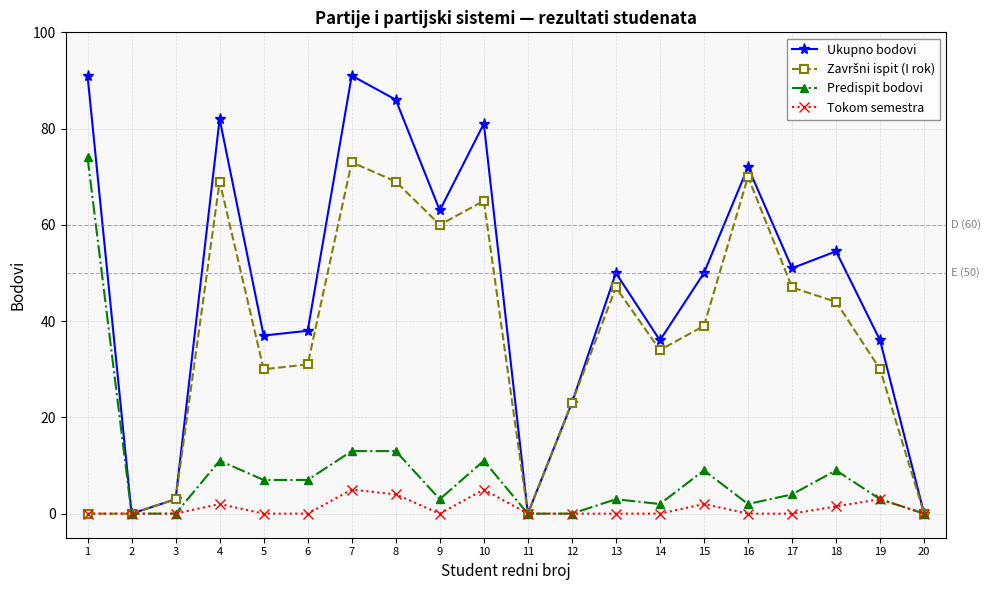

What is the maximum value for Ukupno bodovi?

91.0